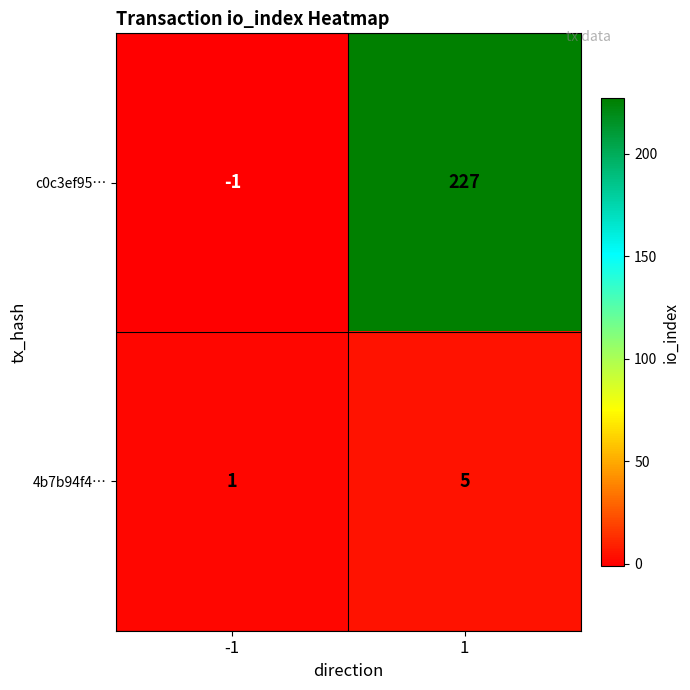

What is the sum of the 4b7b94f4… values at -1 and 1?

6